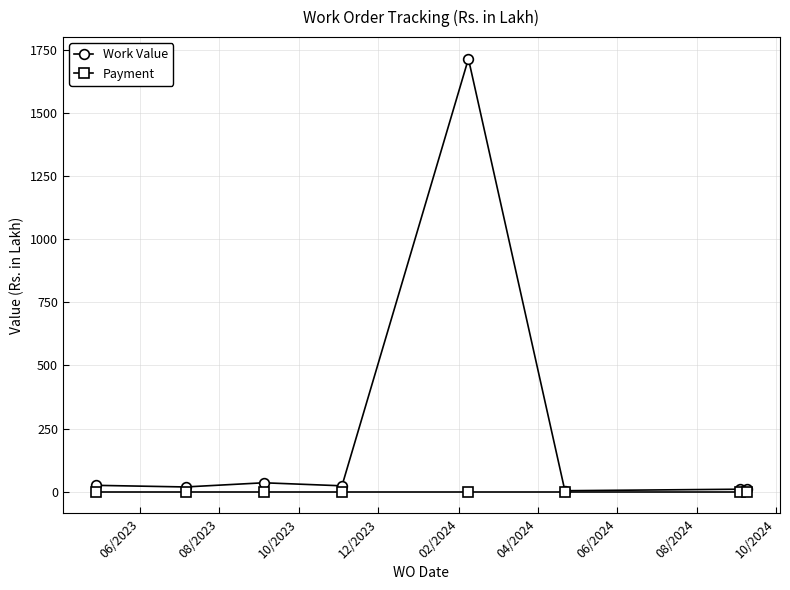

True or false: Work Value has more than 0 interior local peaks.

True